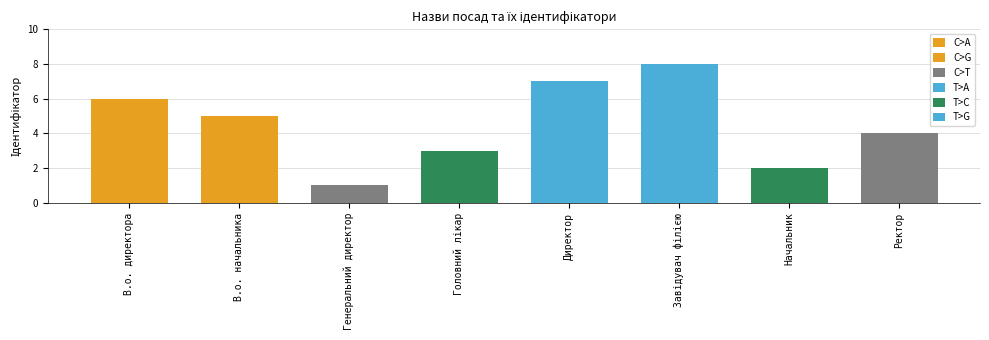

What is the difference between the values at В.о. начальника and Начальник?

3